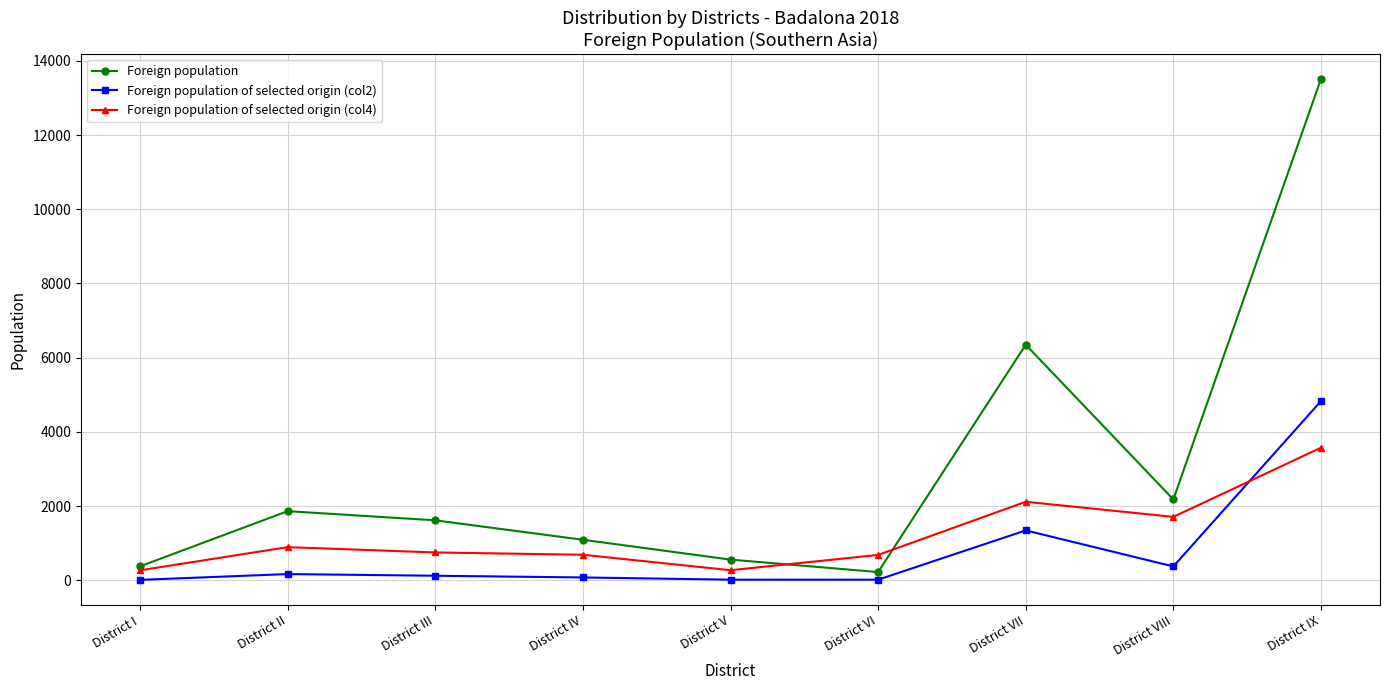

At which category is the sum across all series the highest?

District IX